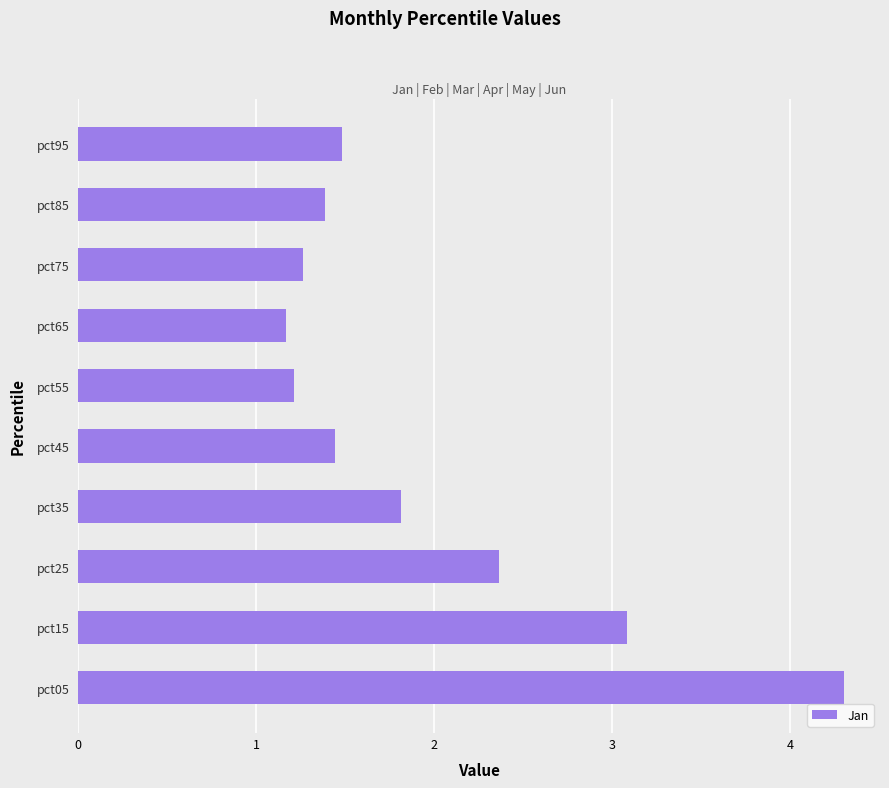

What is the average value?

2.0